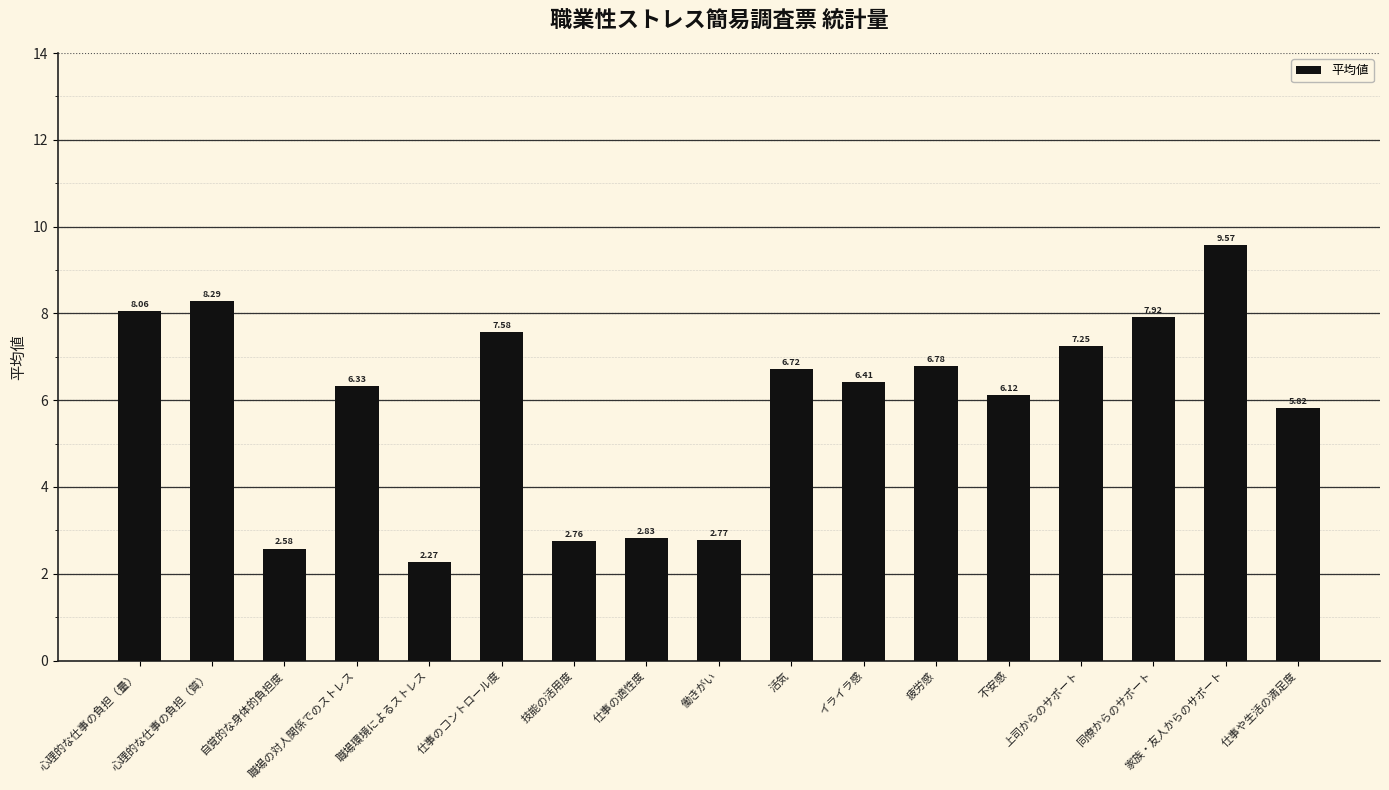

Where does the data first go above 6?

心理的な仕事の負担（量）